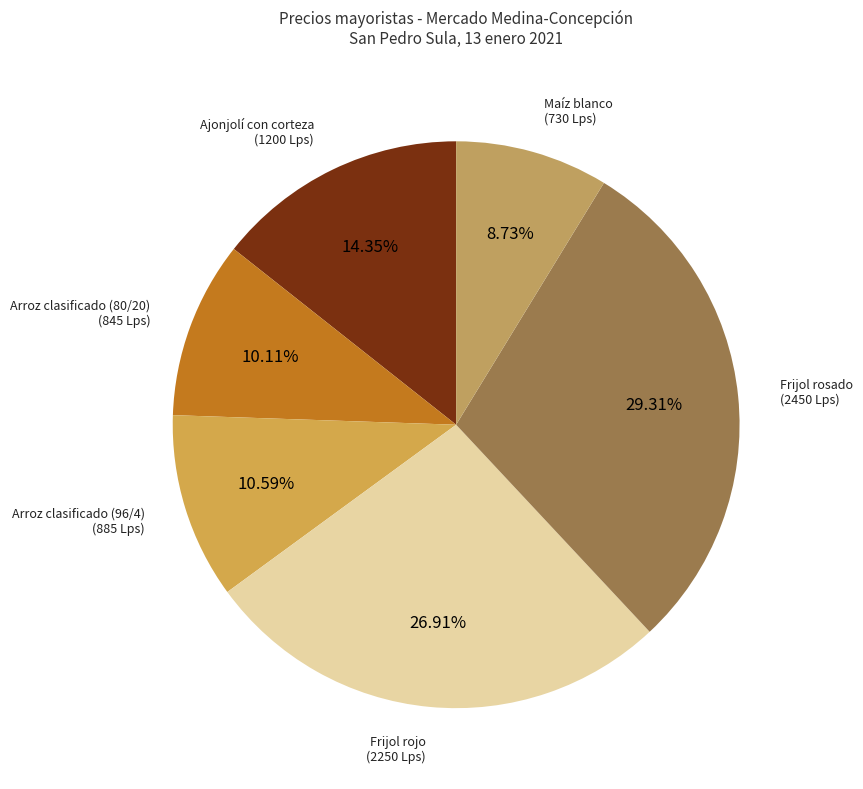

Which slice is the largest?

Frijol rosado (2450 Lps)